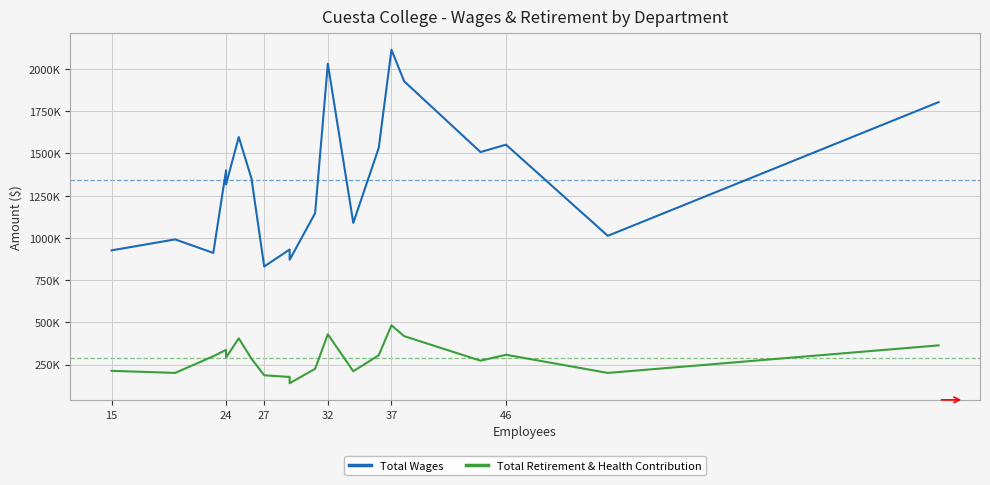

How many categories are shown in the chart?

20